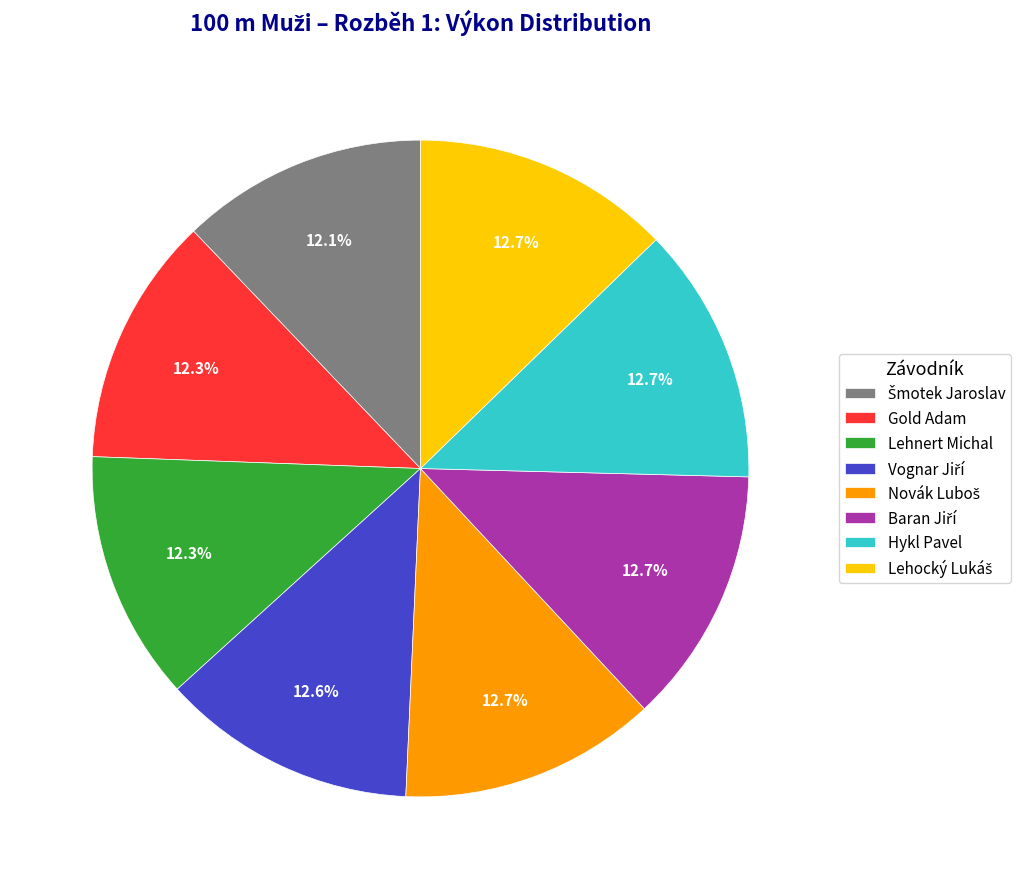

Count the number of slices in the pie.

8